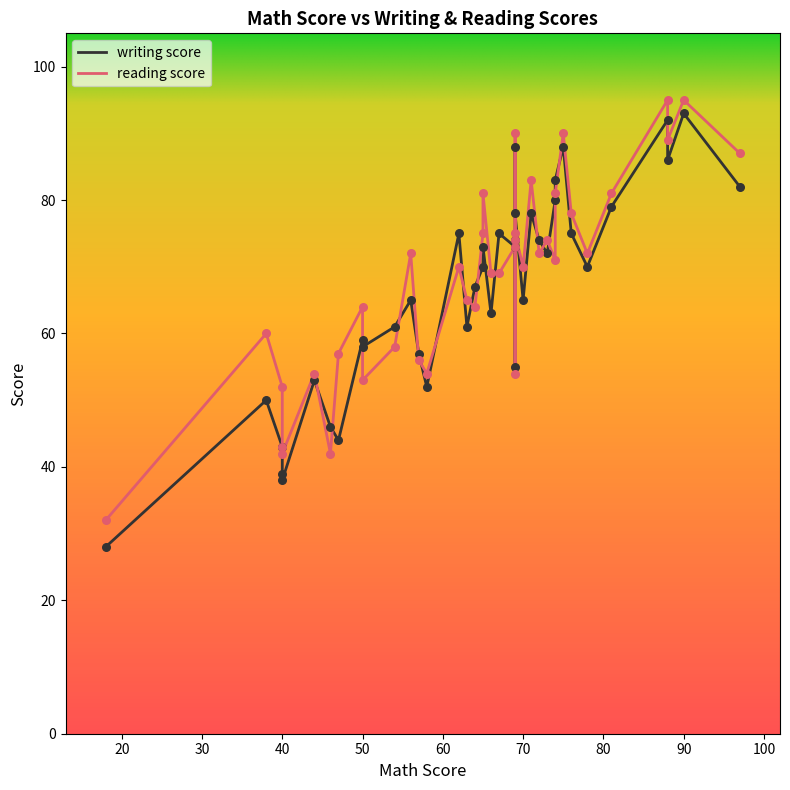

Which series reaches the maximum Y coordinate?

reading score